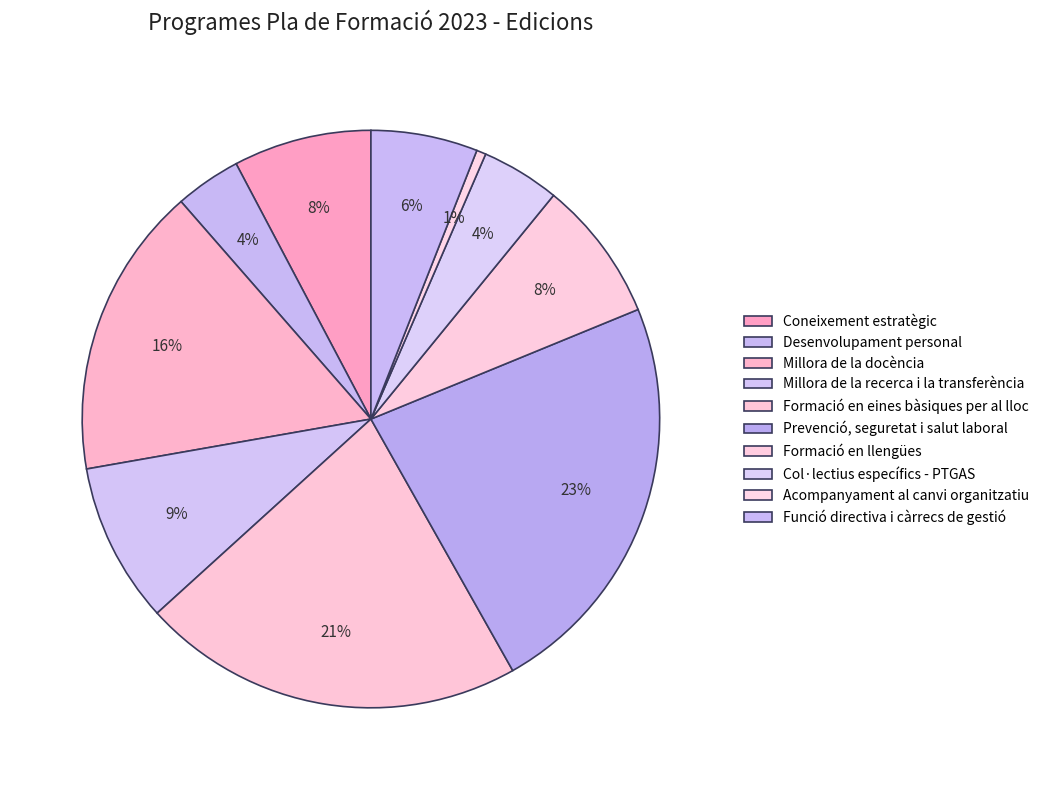

How many segments does this pie chart have?

10